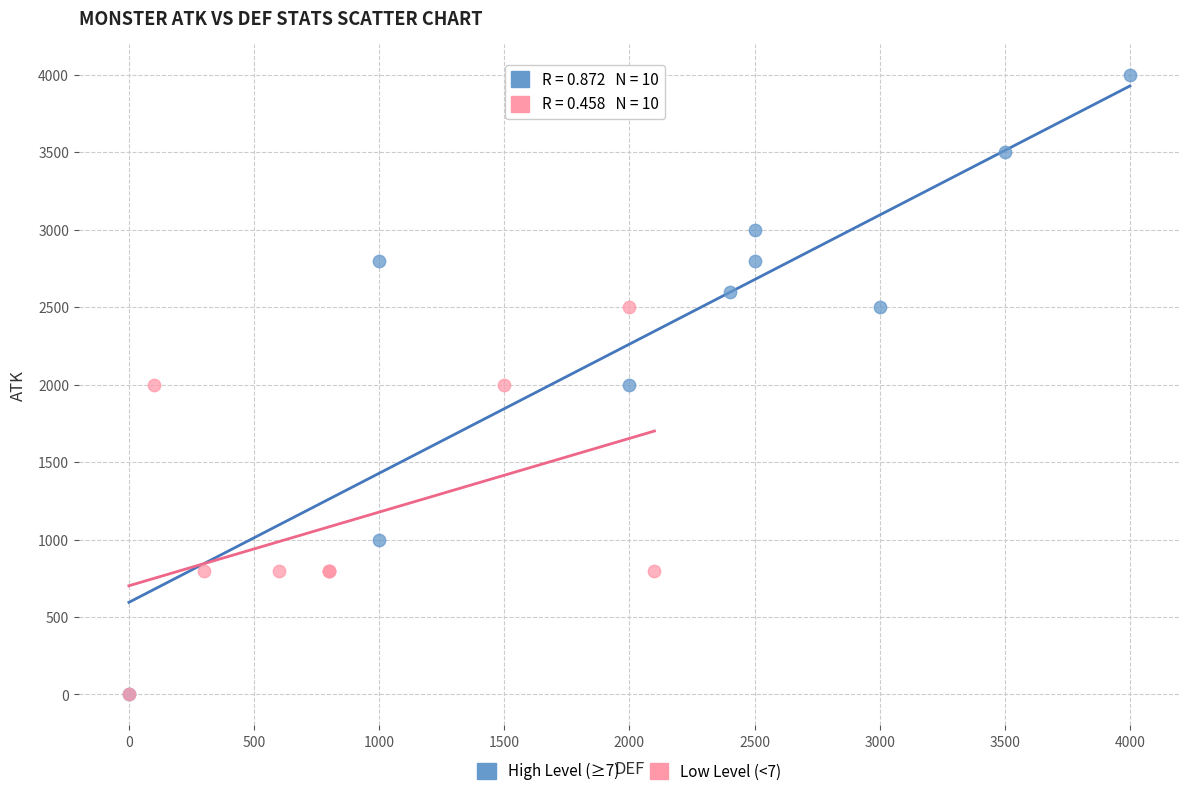

Which series contains the highest Y value?

High Level (≥7)